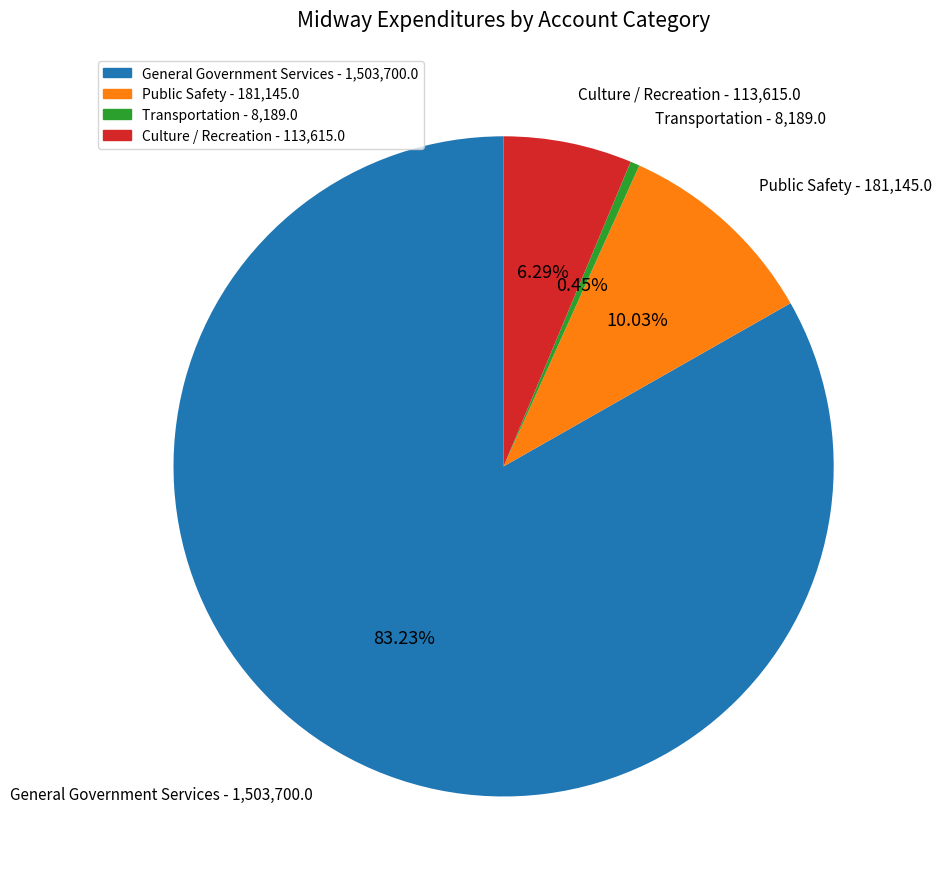

To the nearest percent, what is the average slice percentage?

25%